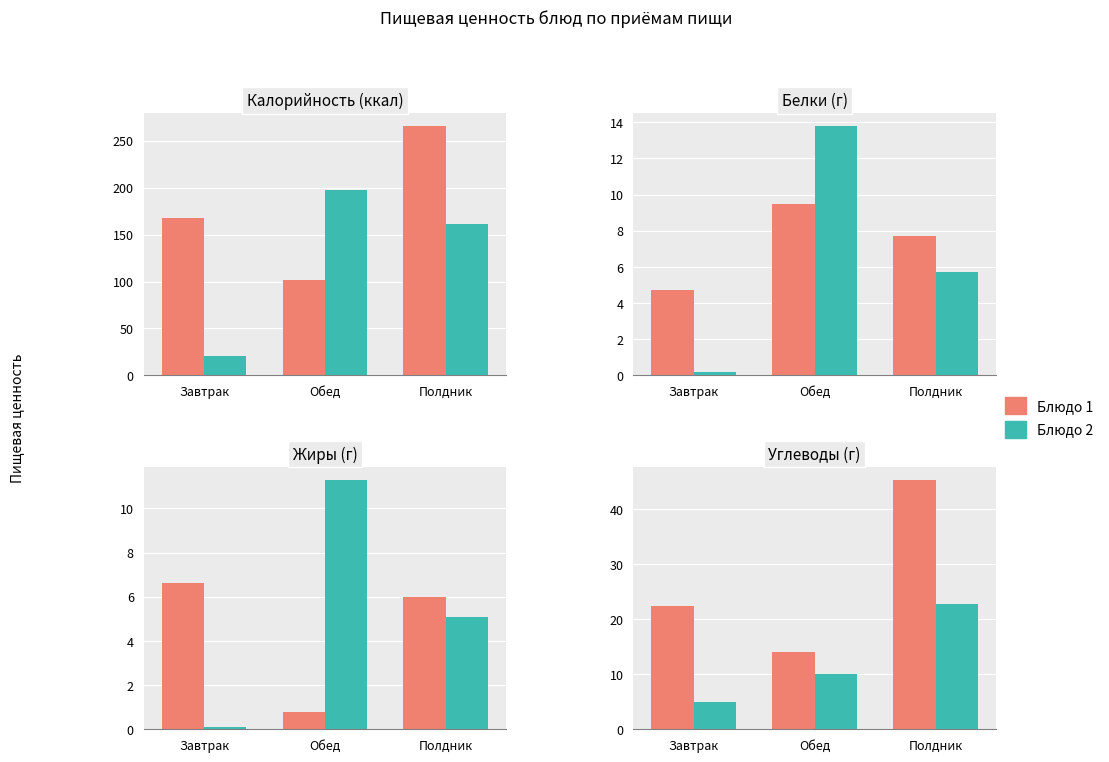

Does the chart contain stacked bars?

No